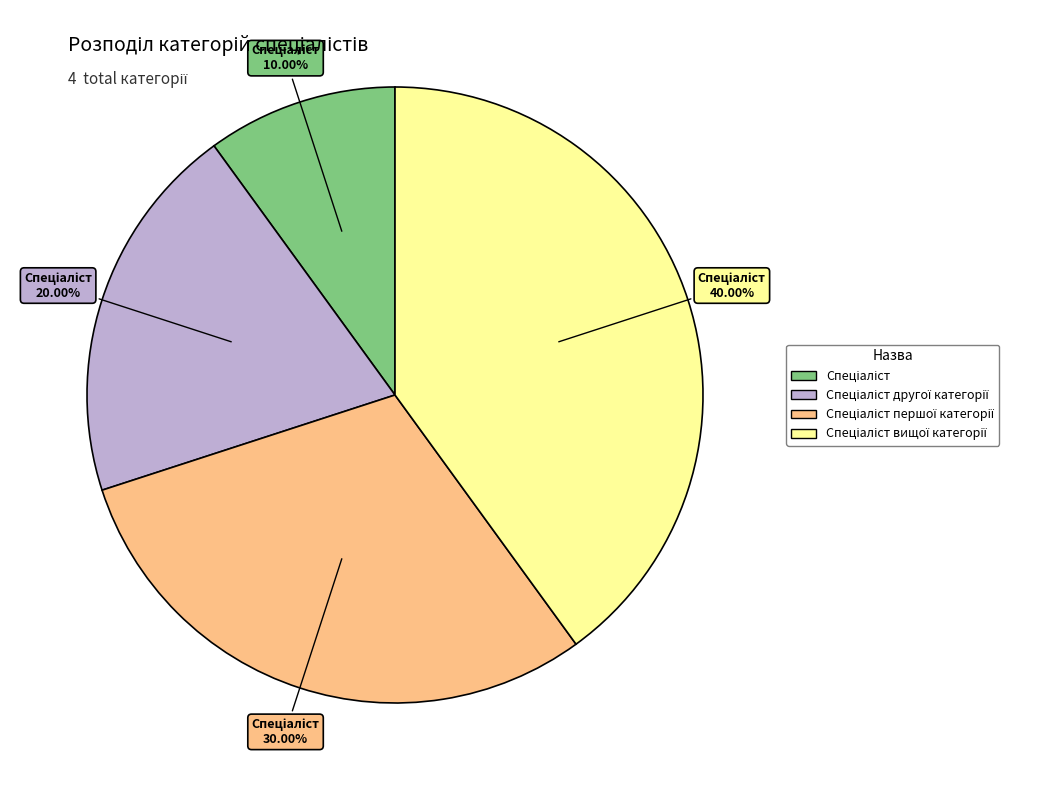

Does any single category account for the majority?

No